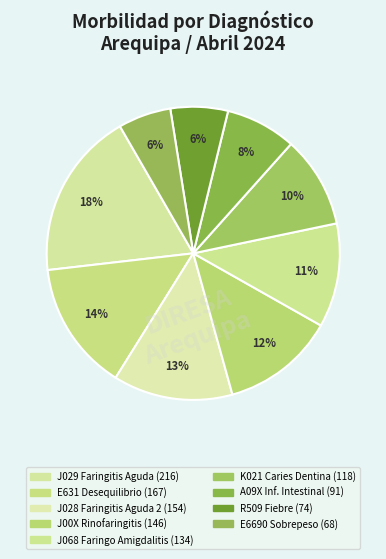

Count the number of slices in the pie.

9